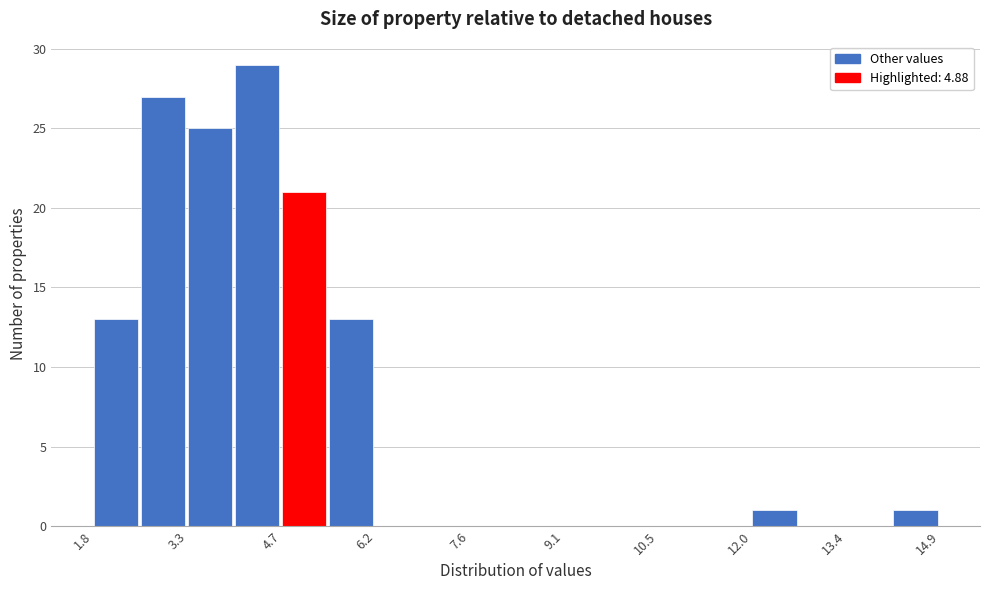

Around what value on the x-axis is the tallest bar? Give the approximate position of its centre, as read against the axis.

4.4